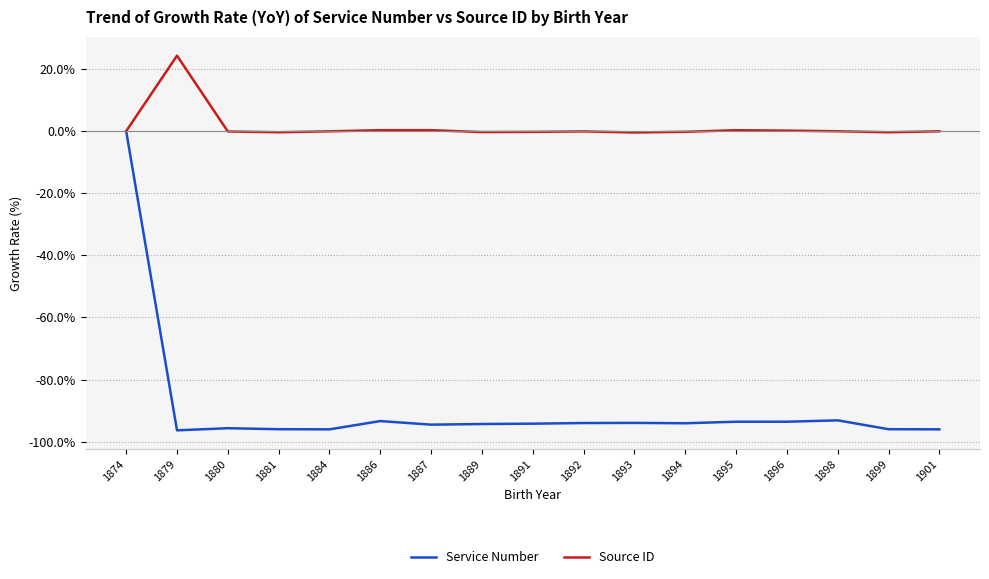

Is it true that Source ID equals -0.1 at 1892?

True